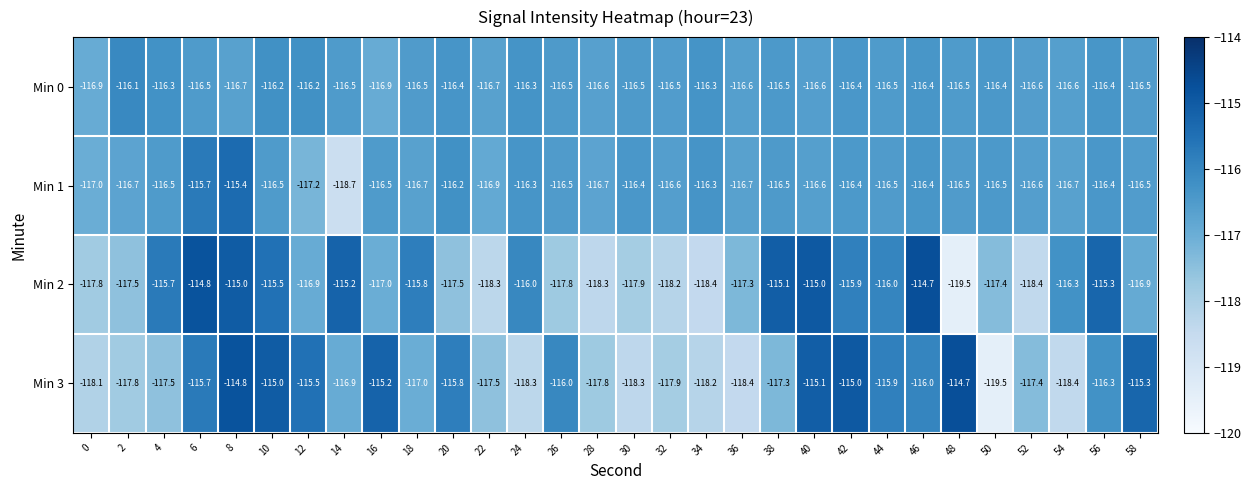

True or false: Min 3 has a value of -115.5 at 12.

True